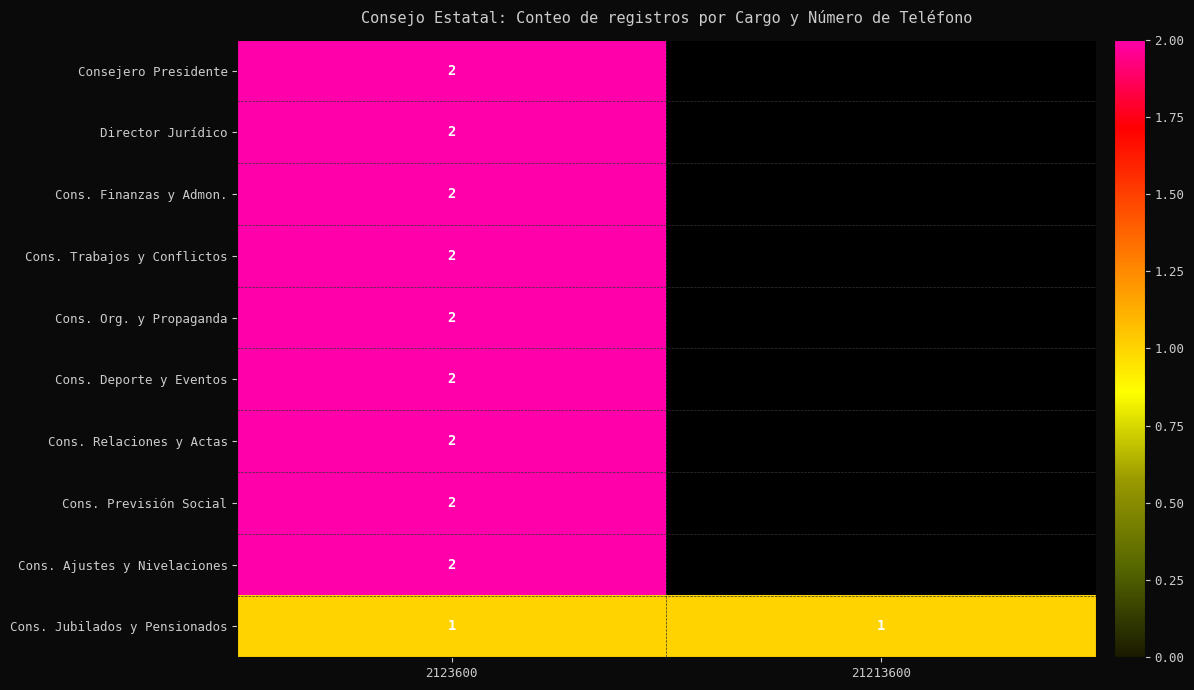

The Consejero Presidente series shows 2 at 2123600. True or false?

True